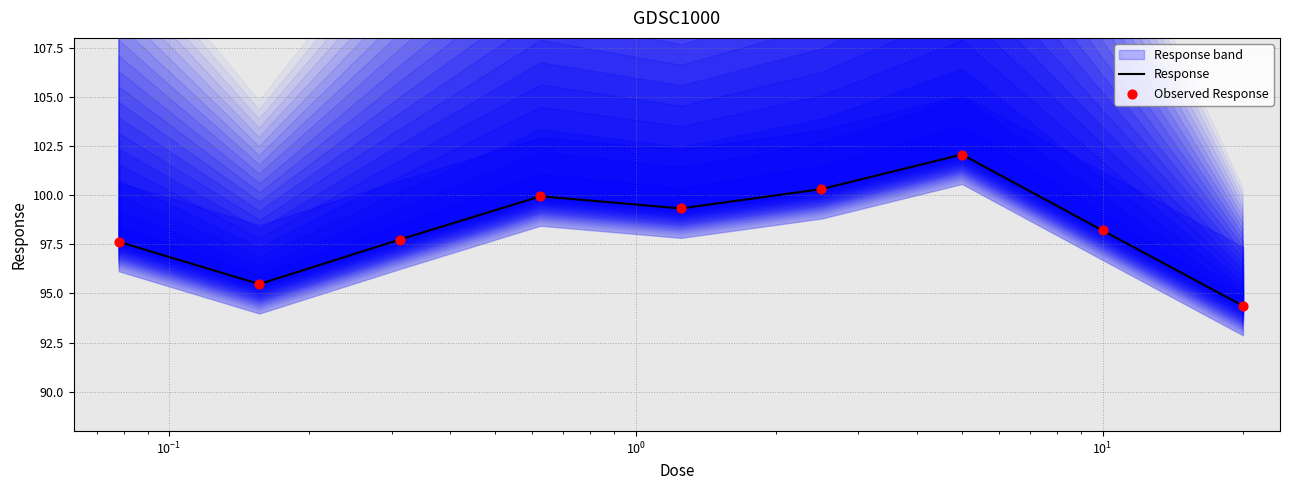

What is the maximum value for Response?

102.1